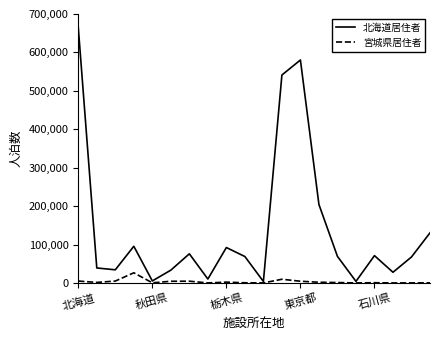

What is the maximum value for 北海道居住者?

665158